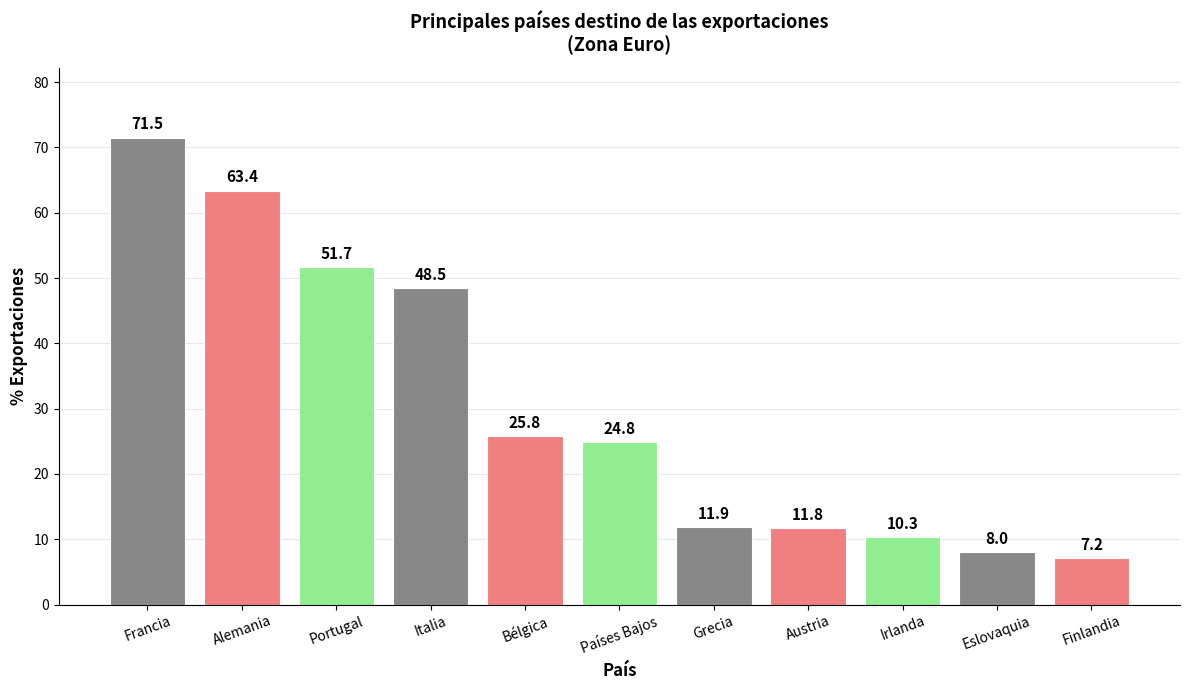

Where does the data first go above 24?

Francia